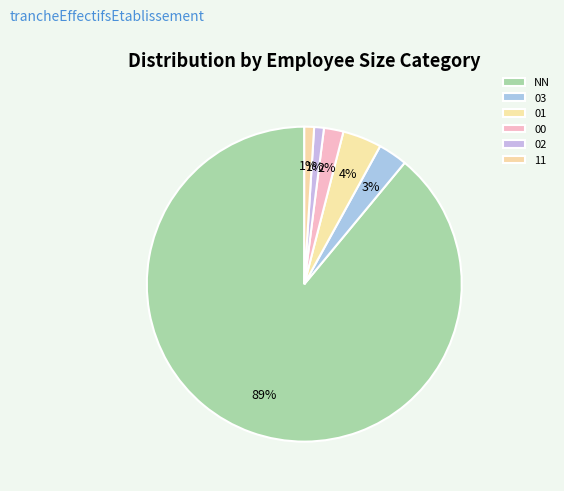

Does NN represent more than half of the total?

Yes